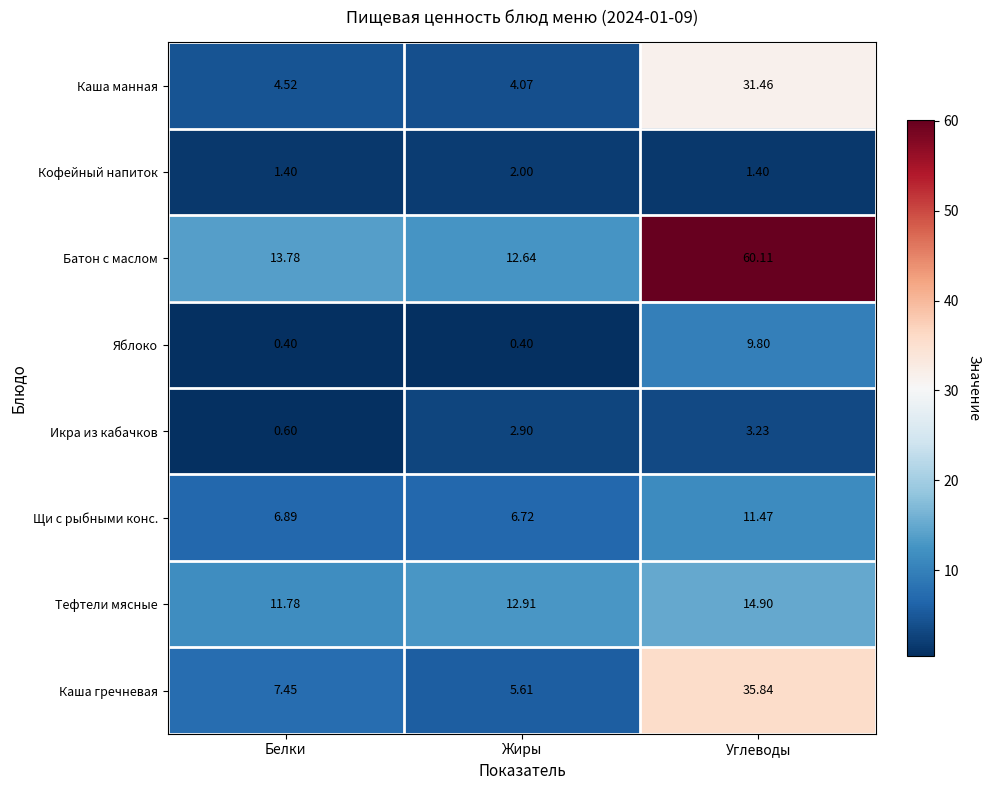

At which label does Икра из кабачков first exceed 2?

Жиры